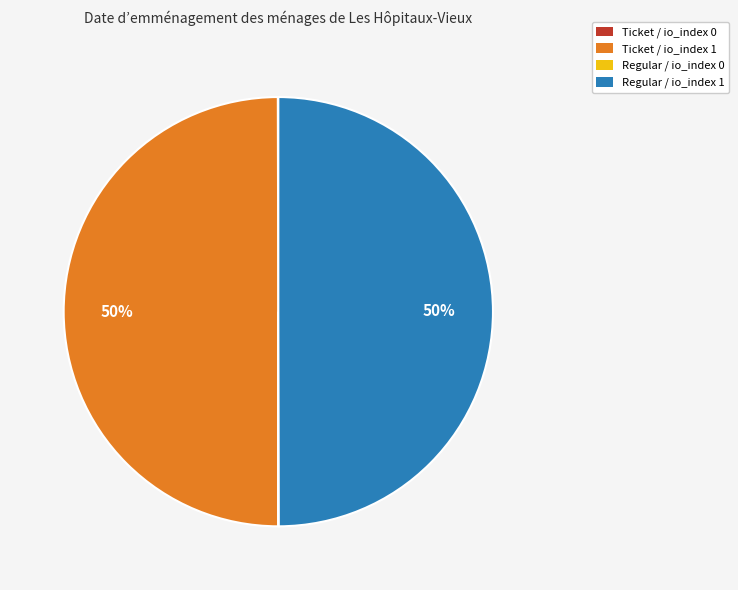

To the nearest percent, what is the average slice percentage?

25%